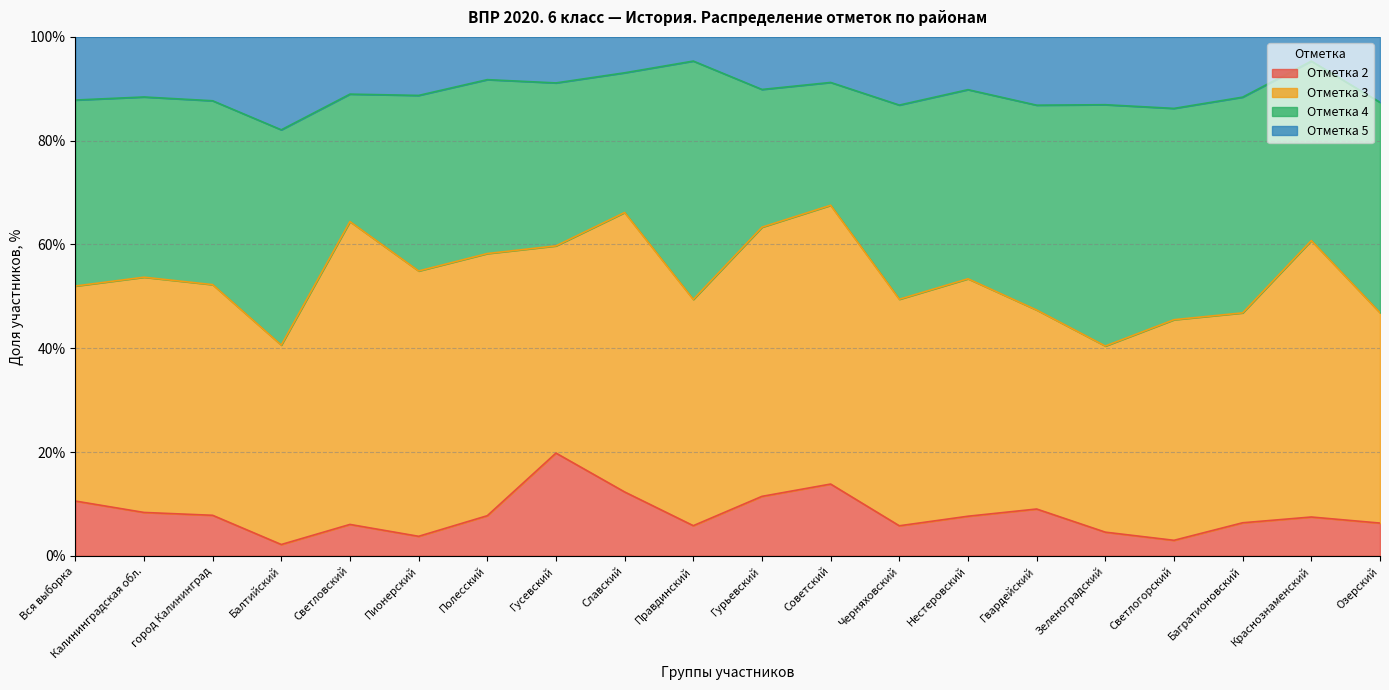

What is the sum of all 2 values?

159.8